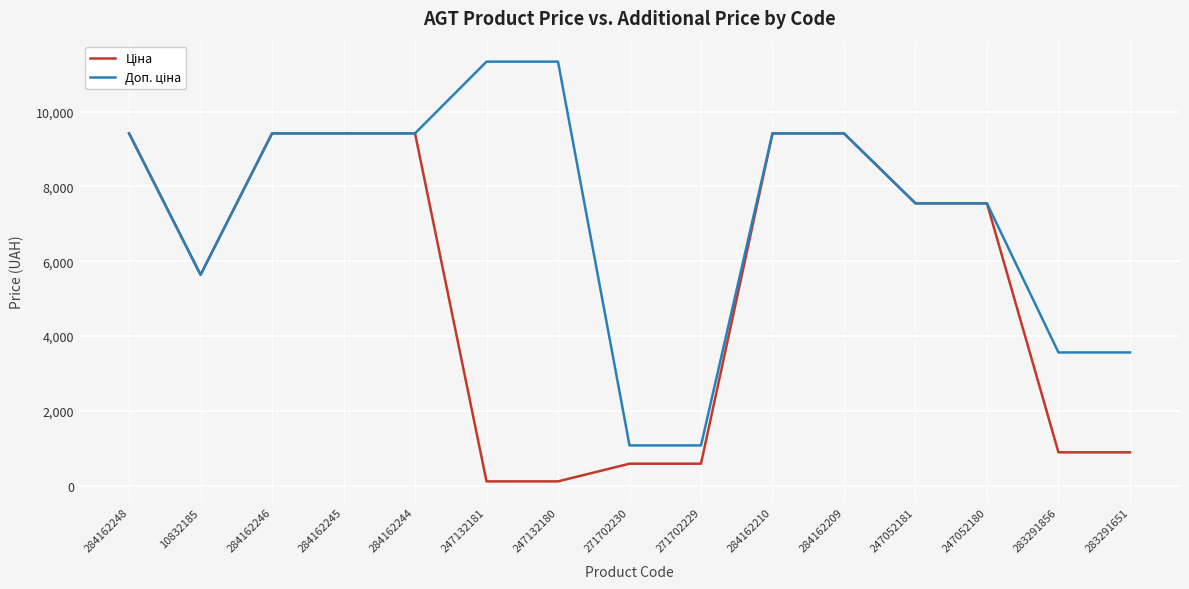

What is the greatest value displayed?

11334.0